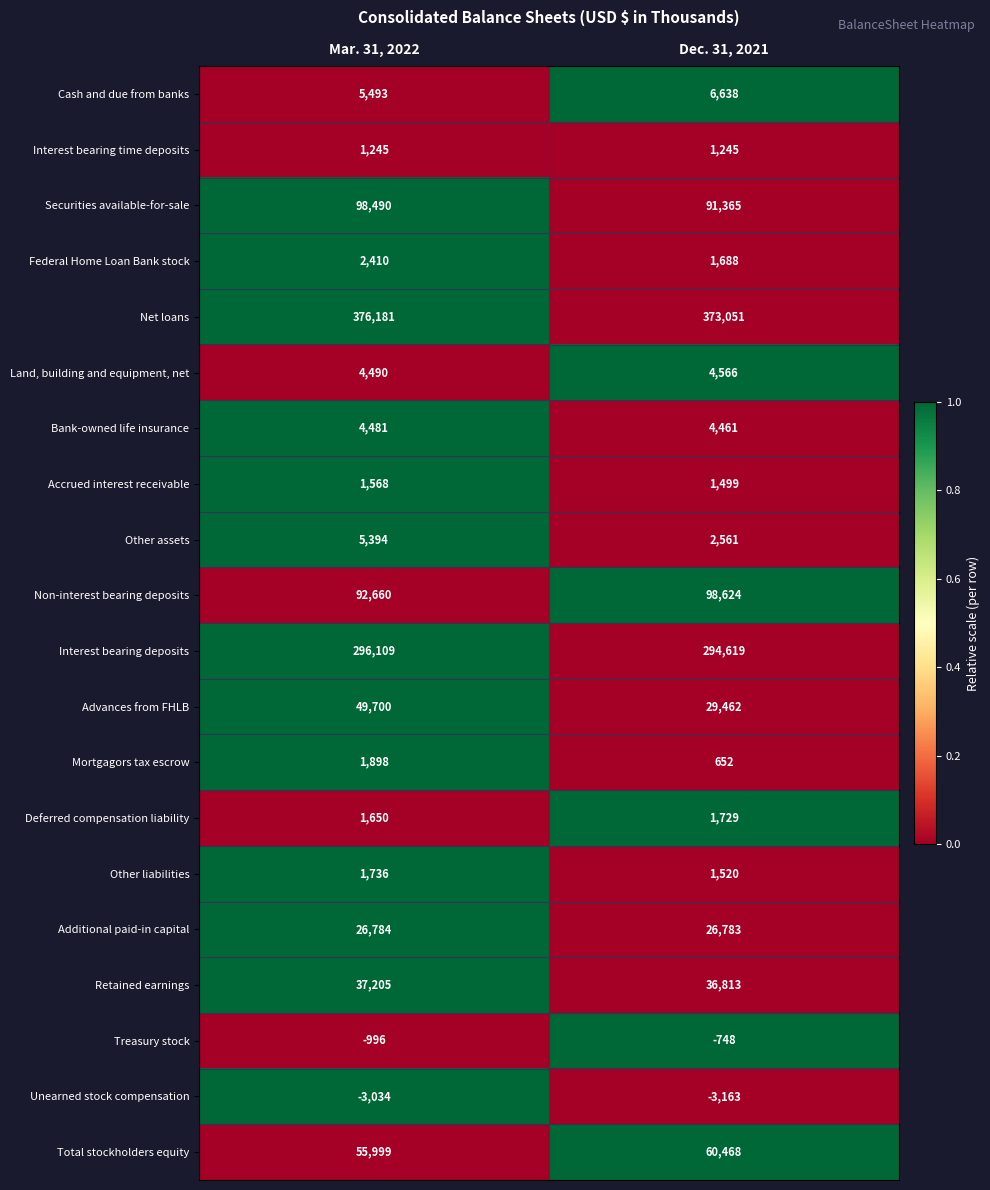

What value does the Land, building and equipment, net series have at Dec. 31, 2021, to the nearest 5?

4565